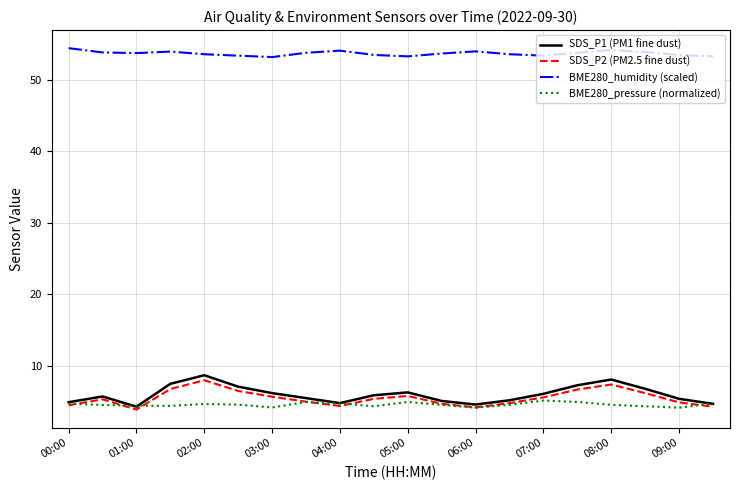

Which series has the largest total across all categories?

BME280_humidity (scaled)